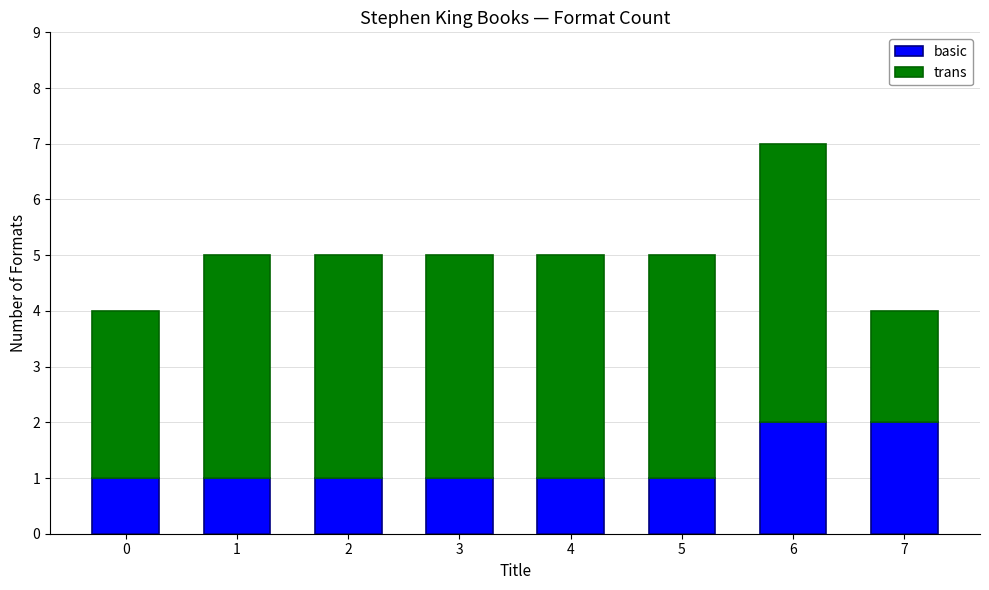

Is it true that basic equals 0 at 2?

False